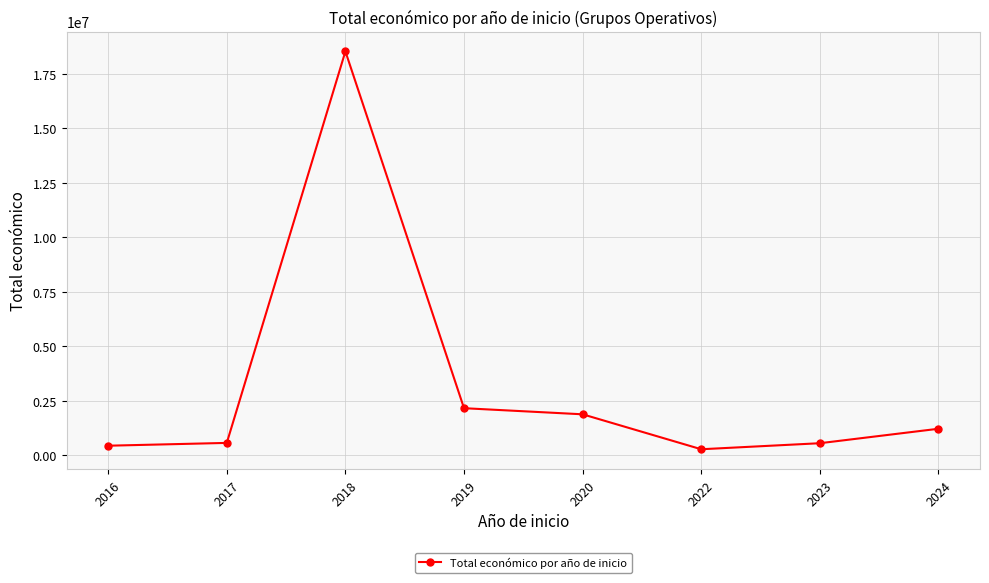

Where is the data nearest to the value 9399121?

2019